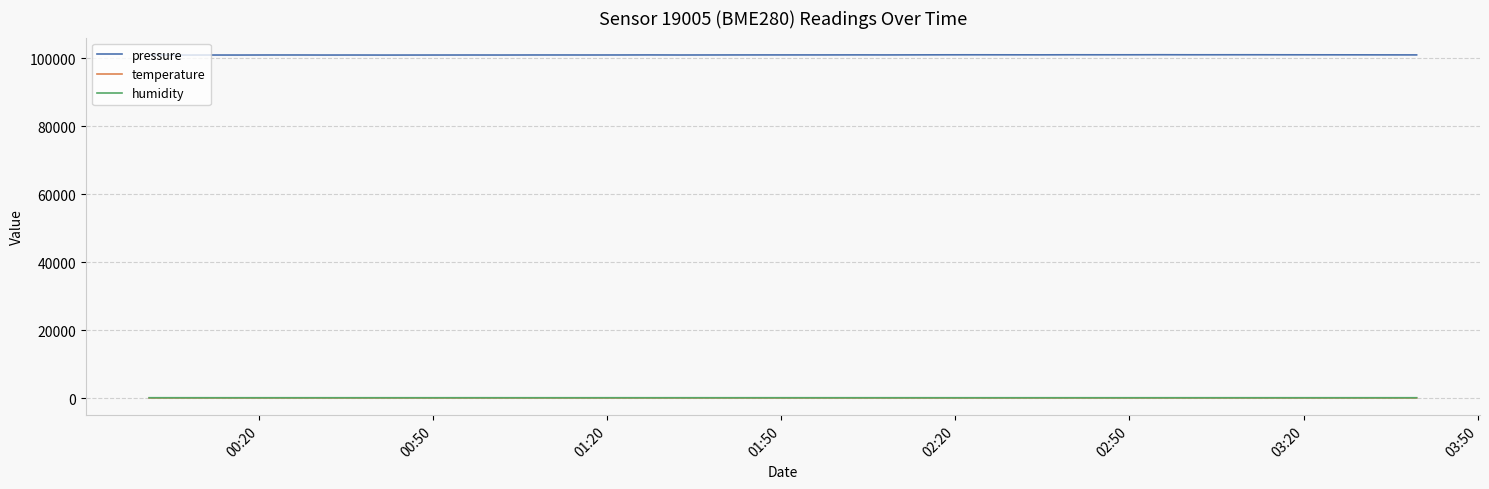

True or false: pressure and temperature cross at least once.

False